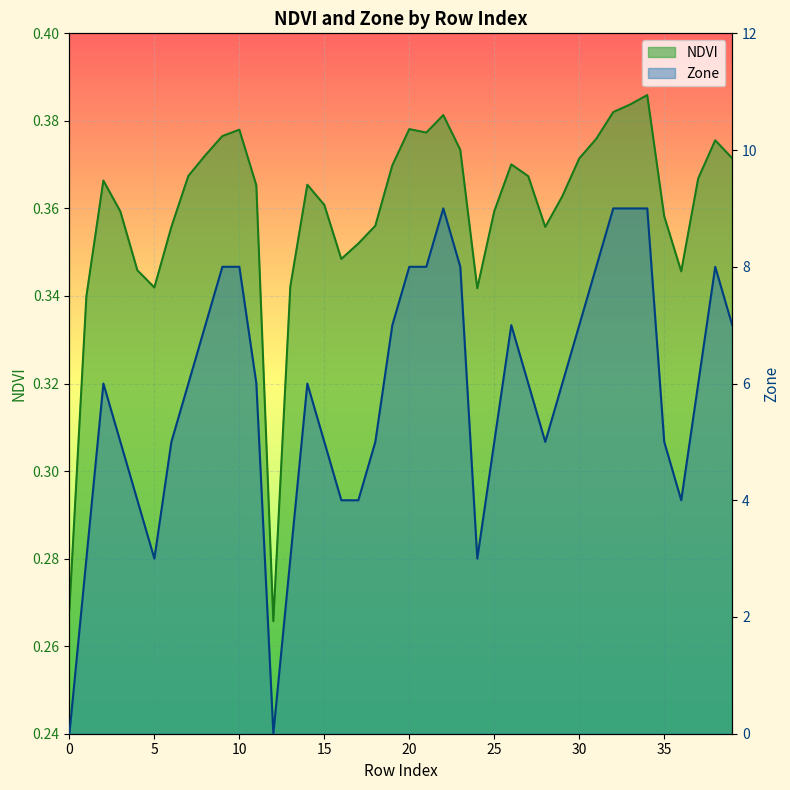

At which category is the sum across all series the highest?

34